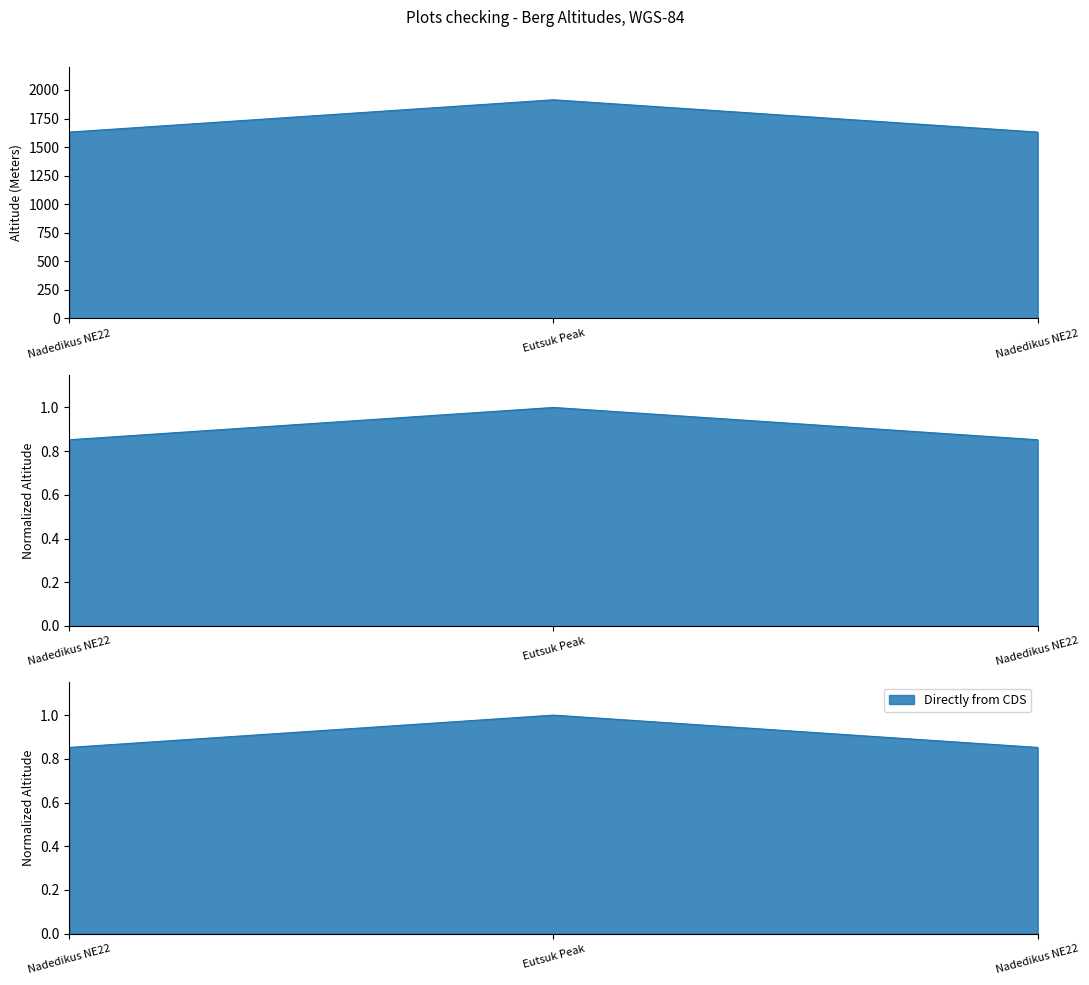

Does the chart have visible grid lines?

No